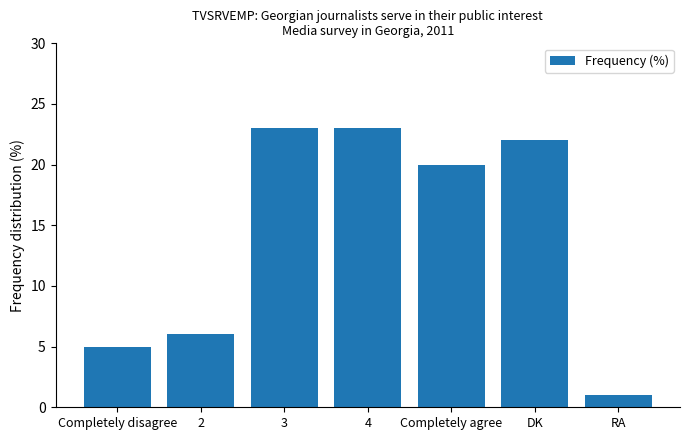

The value at Completely disagree is 7. True or false?

False